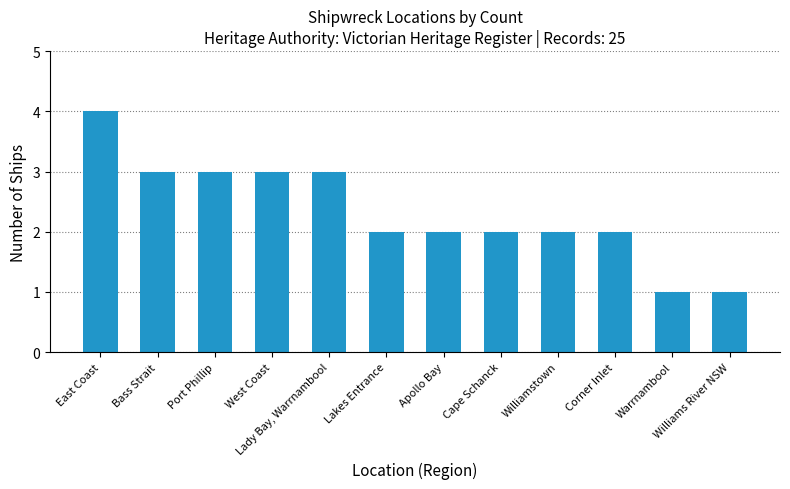

Which category has the highest value across all series?

East Coast